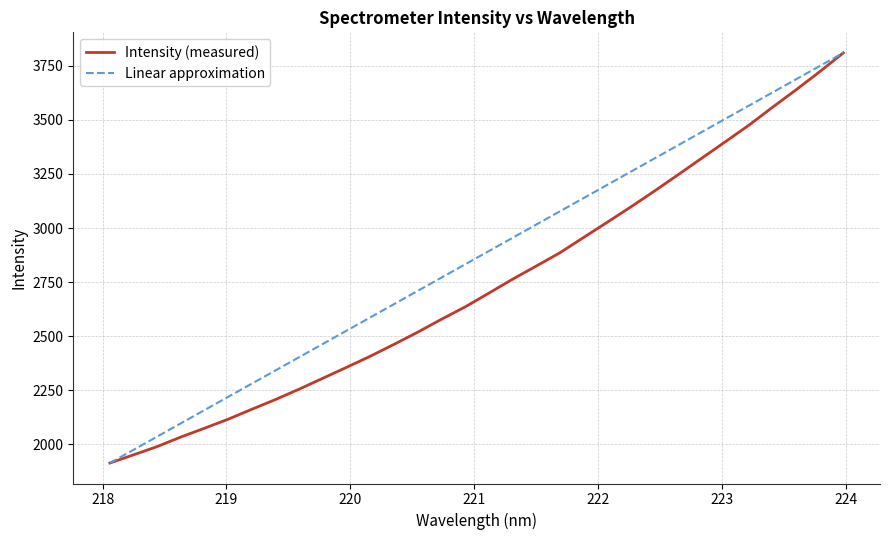

What is the sum of the values at 220.1623 and 219.9712?

4764.7